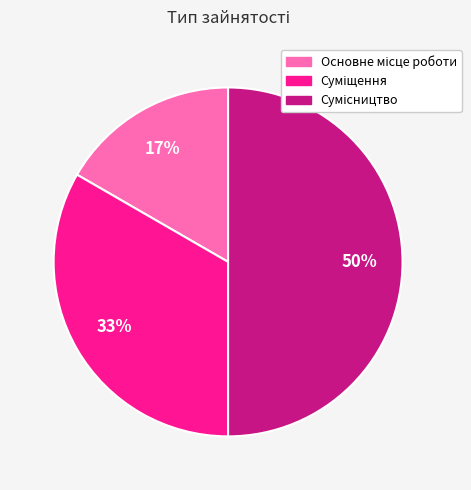

To the nearest percent, what is the difference between the largest and smallest slice percentages?

33%